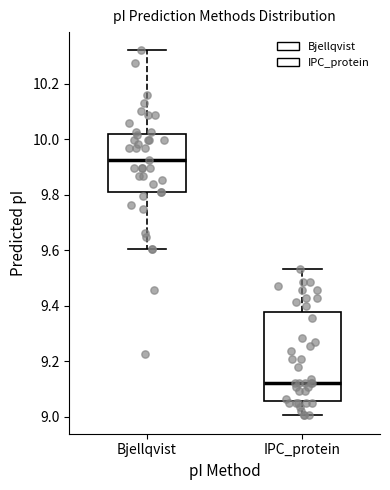

Reading left to right, read every box against the y-axis: the position of its median line, the range the box covers, and the ends of its whiskers. The values are not printed on the chart, so give them approximately, as read against the axis.

Bjellqvist: median 9.92, box 9.80 to 10.02, whiskers 9.60 to 10.32
IPC_protein: median 9.12, box 9.06 to 9.38, whiskers 9.00 to 9.54